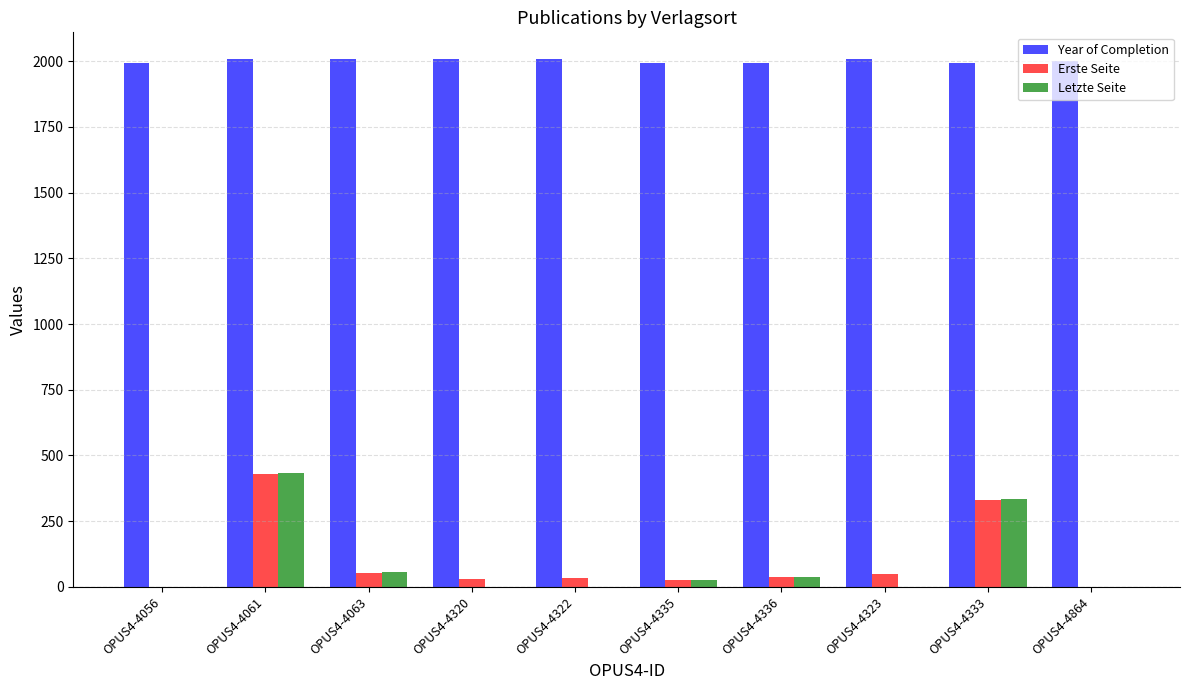

Count the number of data series in this chart.

3